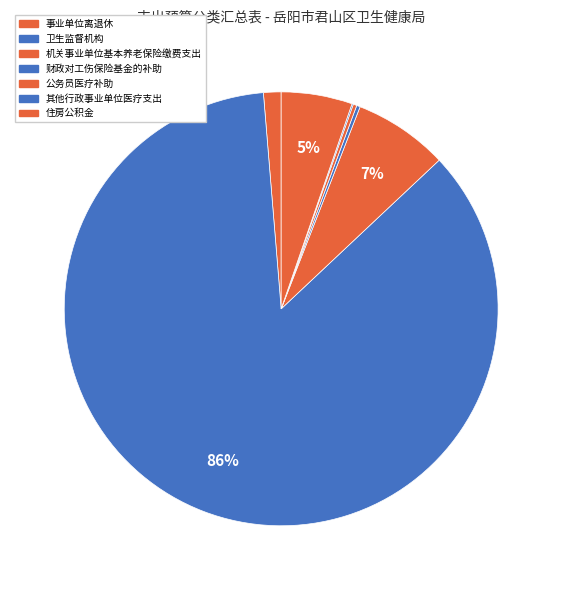

Is it true that 事业单位离退休 is 1% of the pie?

True